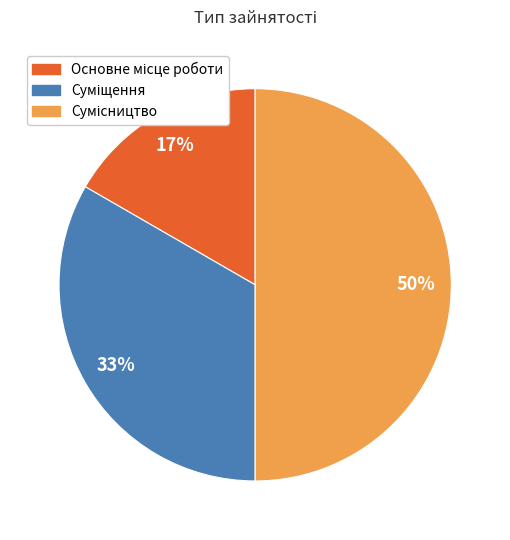

To the nearest percent, what is the difference between the largest and smallest slice percentages?

33%